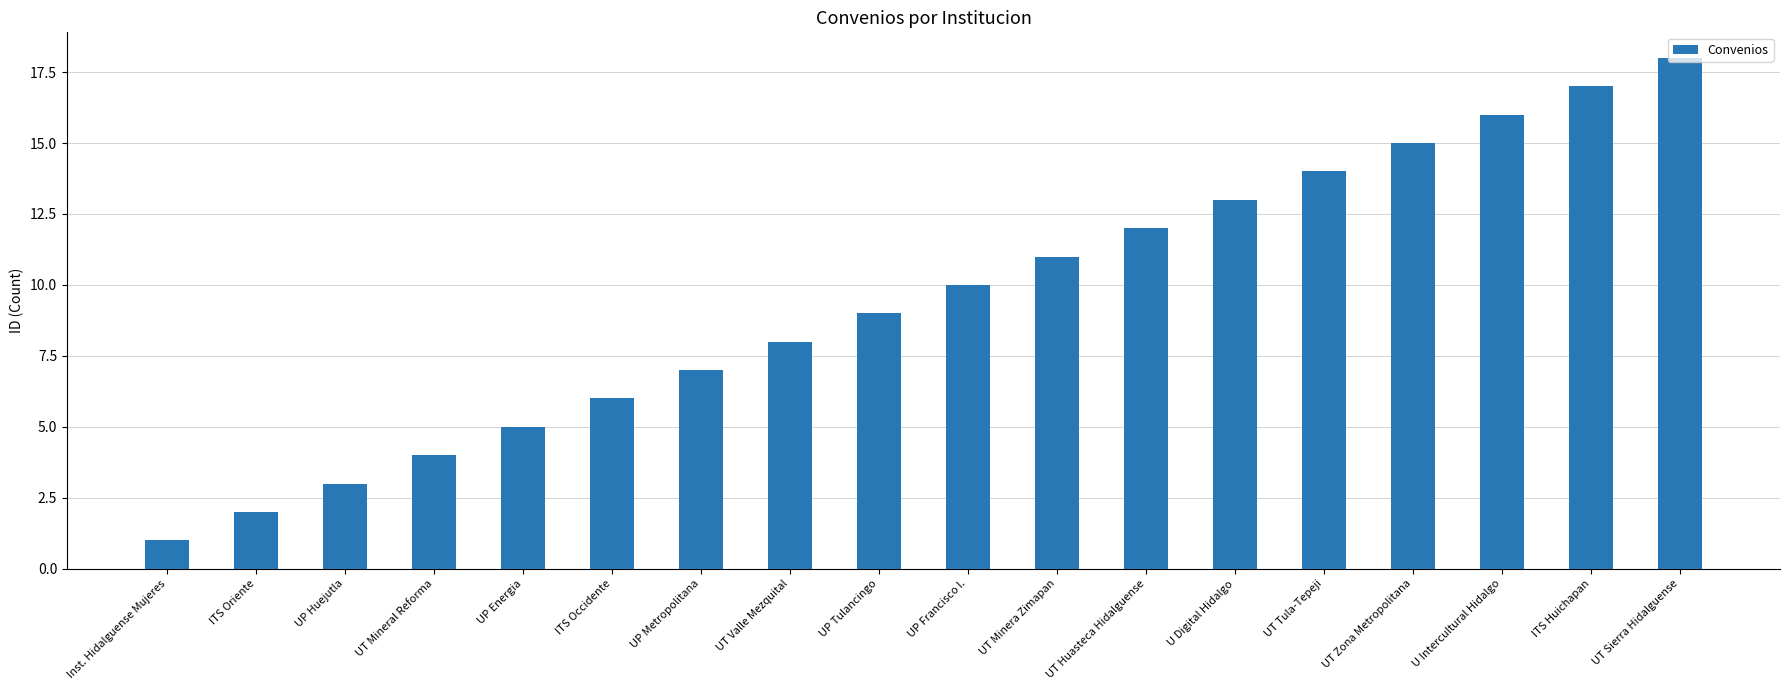

True or false: the data shows 1 at UT Mineral Reforma.

False